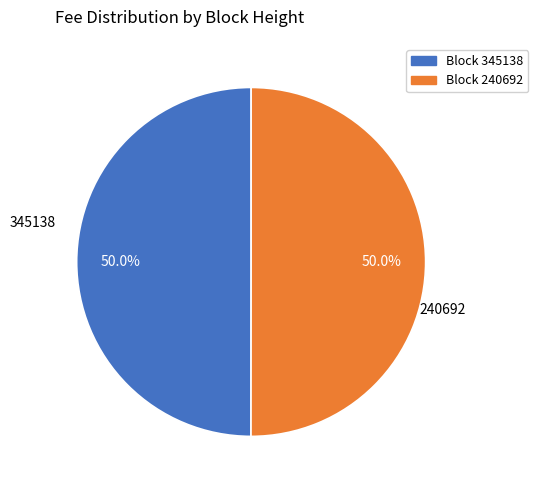

How many slices are in this pie chart?

2